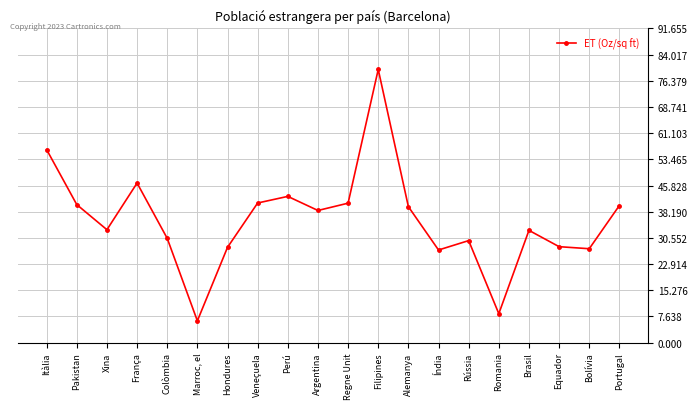

At which category does the data reach its first local valley?

Xina